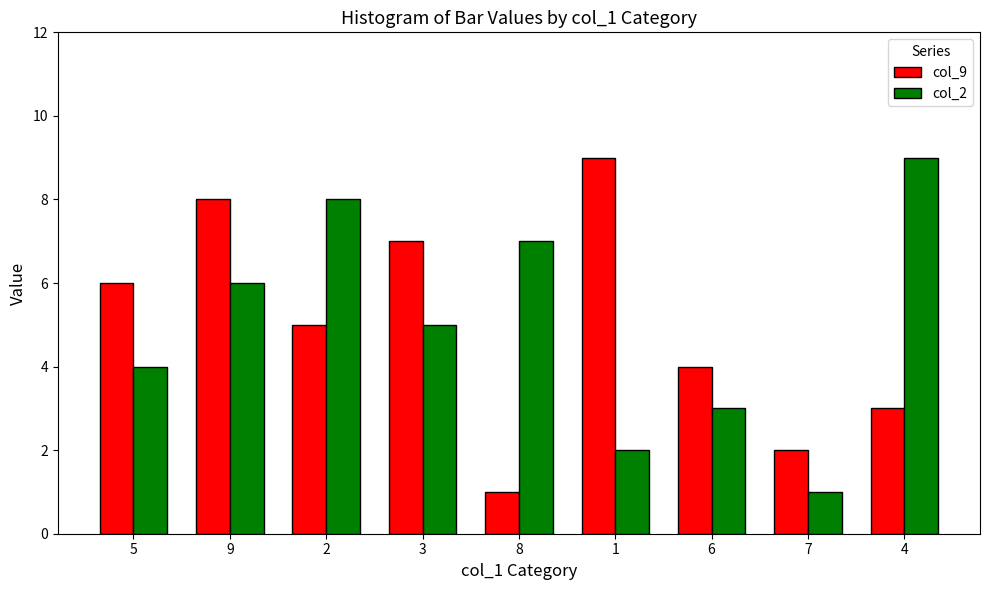

The value of col_9 at 9 is 11. True or false?

False